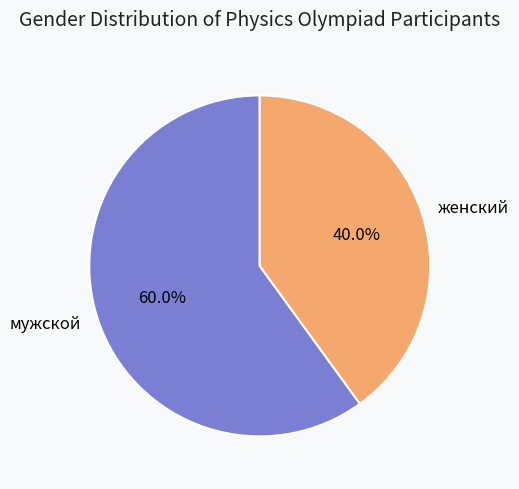

Is there a majority slice in this chart?

Yes